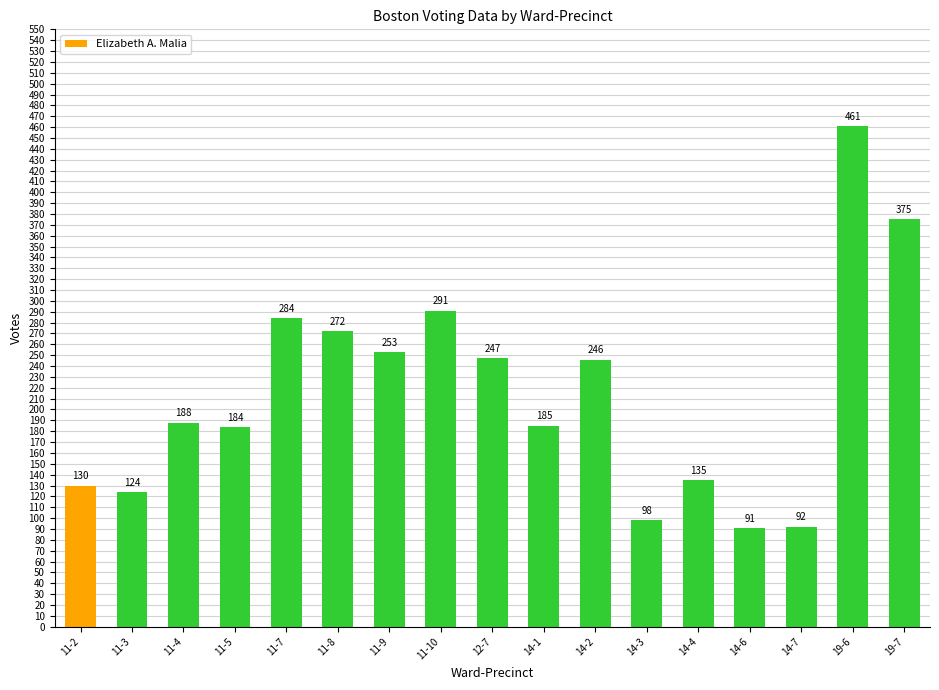

At which category does the chart reach its minimum across all series?

14-6